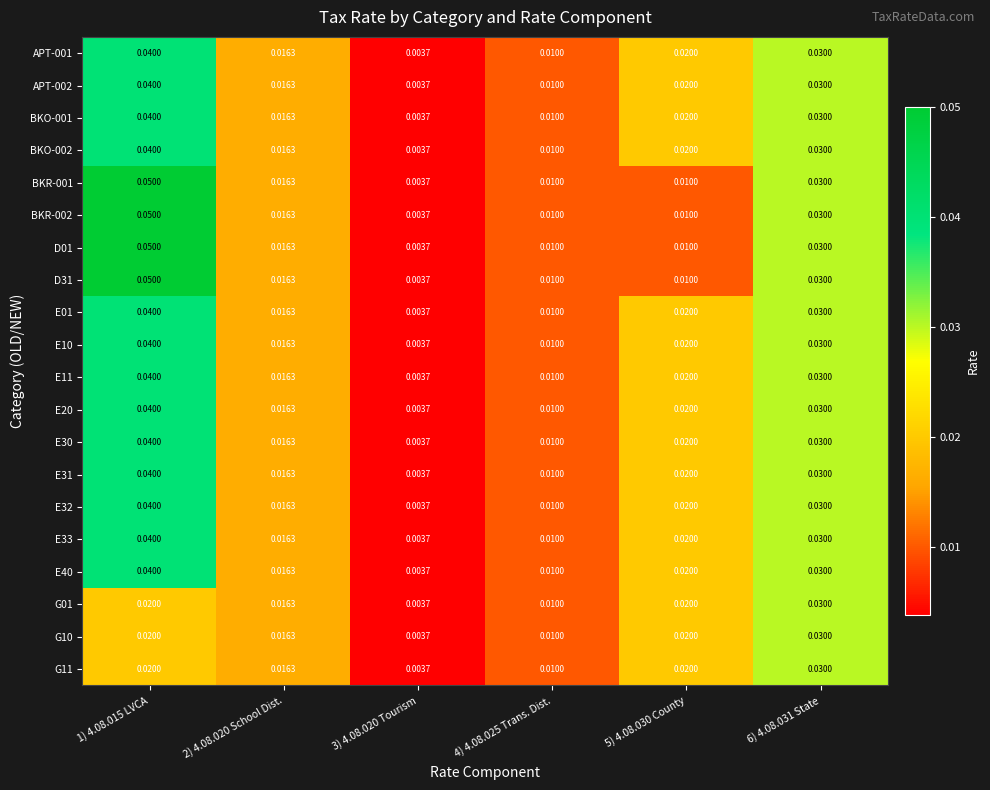

Which label corresponds to the largest value in the chart?

1) 4.08.015 LVCA